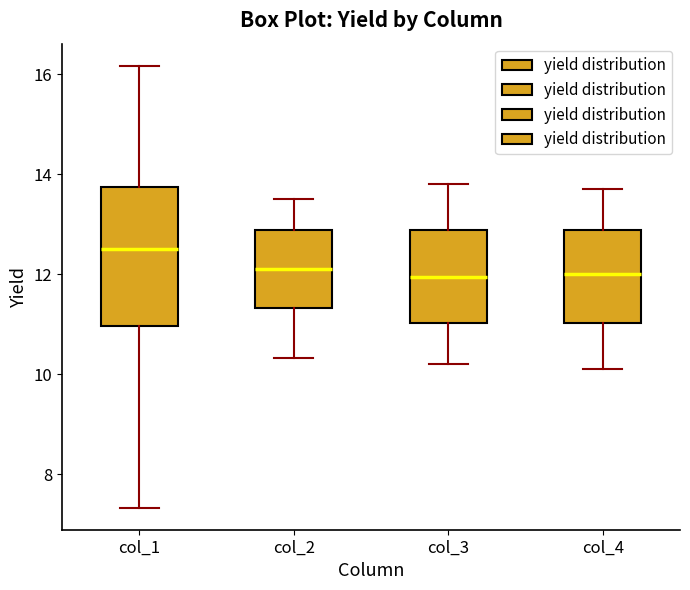

Which box's median line is the highest?

col_1